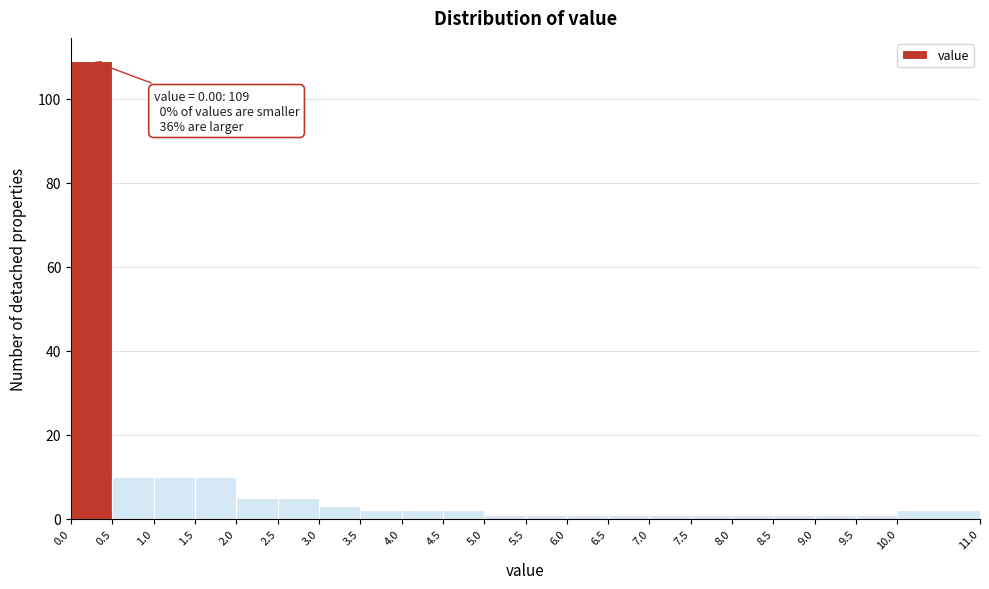

Which range on the x-axis has the tallest bar?

0.0 to 0.5